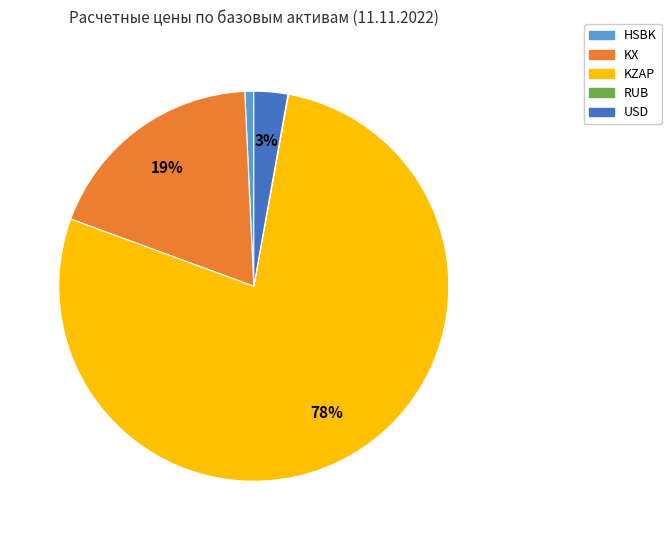

Between KZAP and HSBK, which is larger?

KZAP